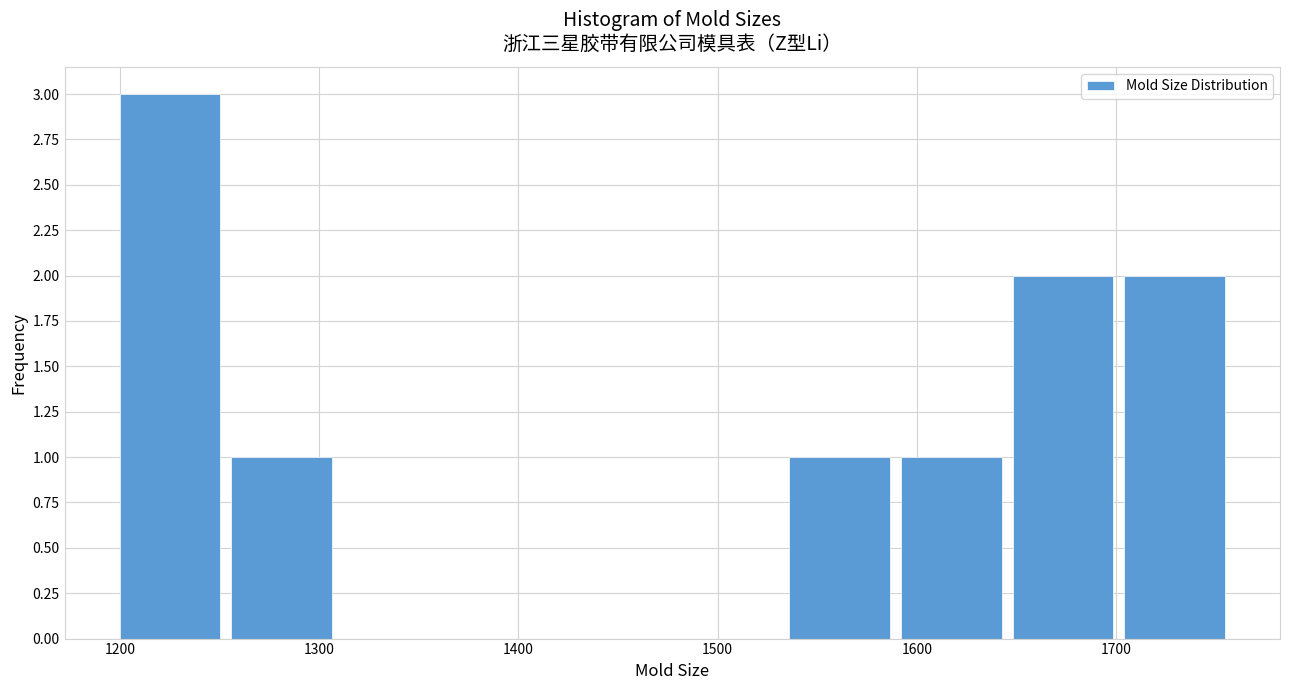

Which range on the x-axis has the tallest bar?

1200 to 1256